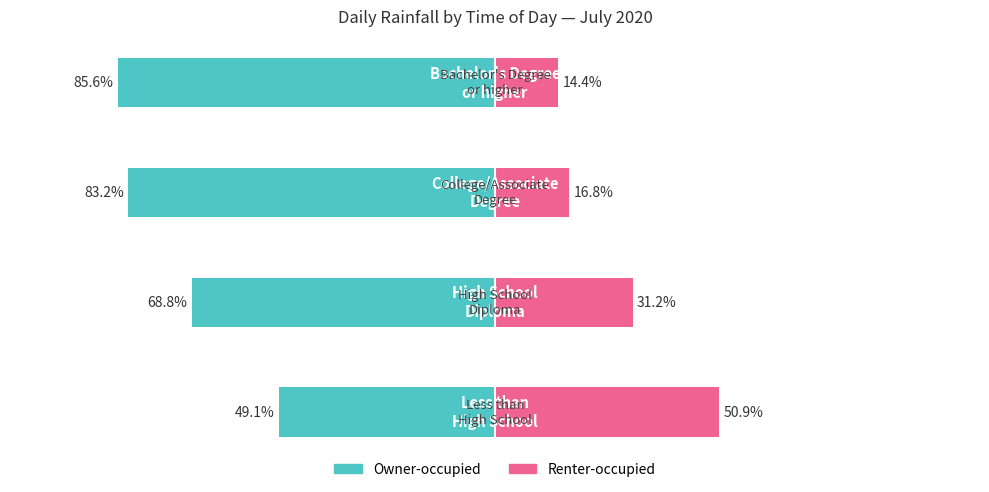

How many bars are there in each group?

2